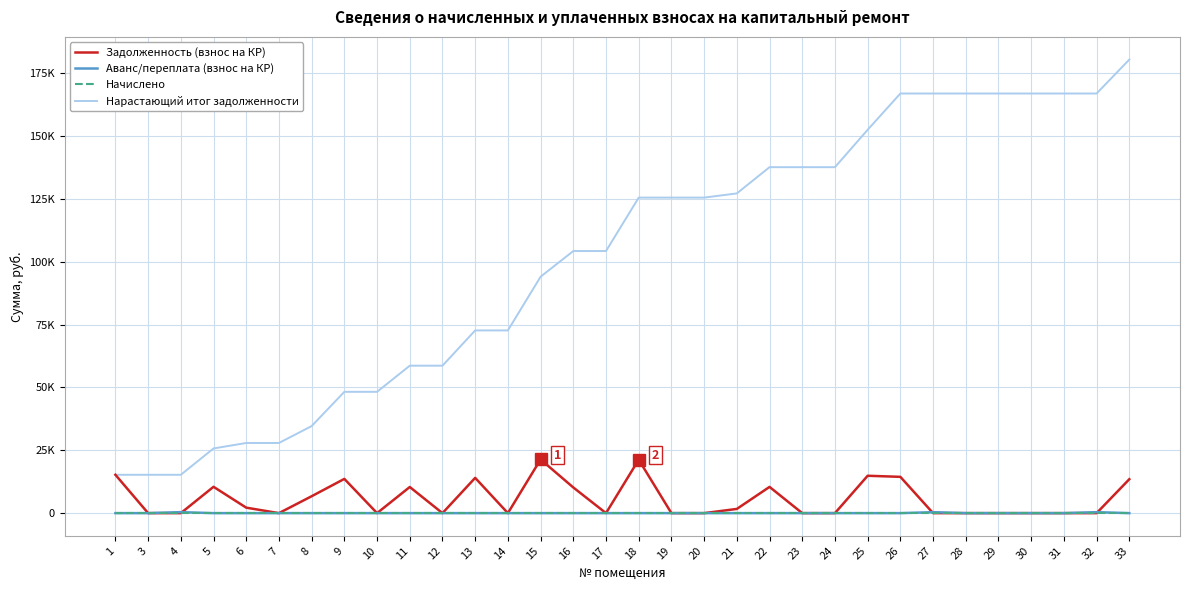

What is the difference between the highest and lowest values at 32?

166969.7